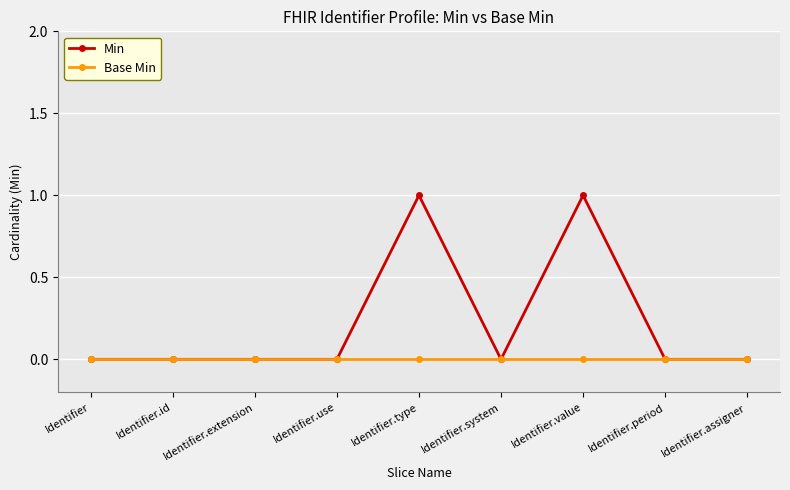

Reading left to right, transcribe all the data shown in this chart.

Min: Identifier=0	Identifier.id=0	Identifier.extension=0	Identifier.use=0	Identifier.type=1	Identifier.system=0	Identifier.value=1	Identifier.period=0	Identifier.assigner=0
Base Min: Identifier=0	Identifier.id=0	Identifier.extension=0	Identifier.use=0	Identifier.type=0	Identifier.system=0	Identifier.value=0	Identifier.period=0	Identifier.assigner=0